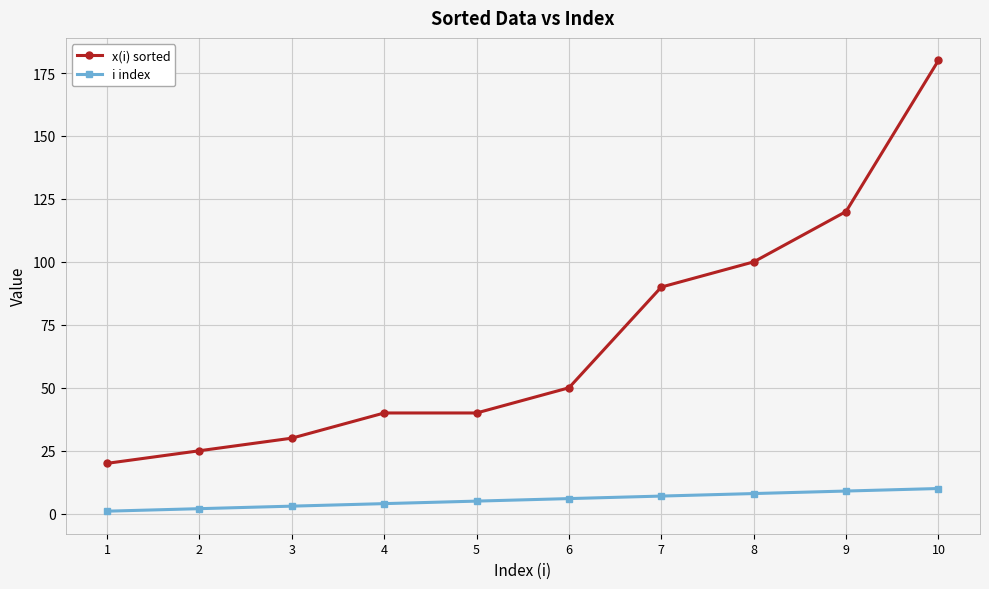

What are all the series names shown in the legend?

x(i) sorted, i index